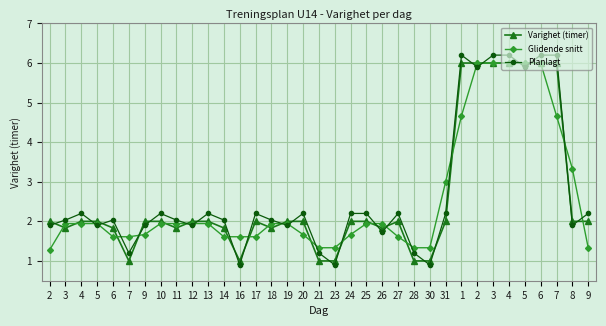

Where is the first local minimum for Glidende snitt?

7